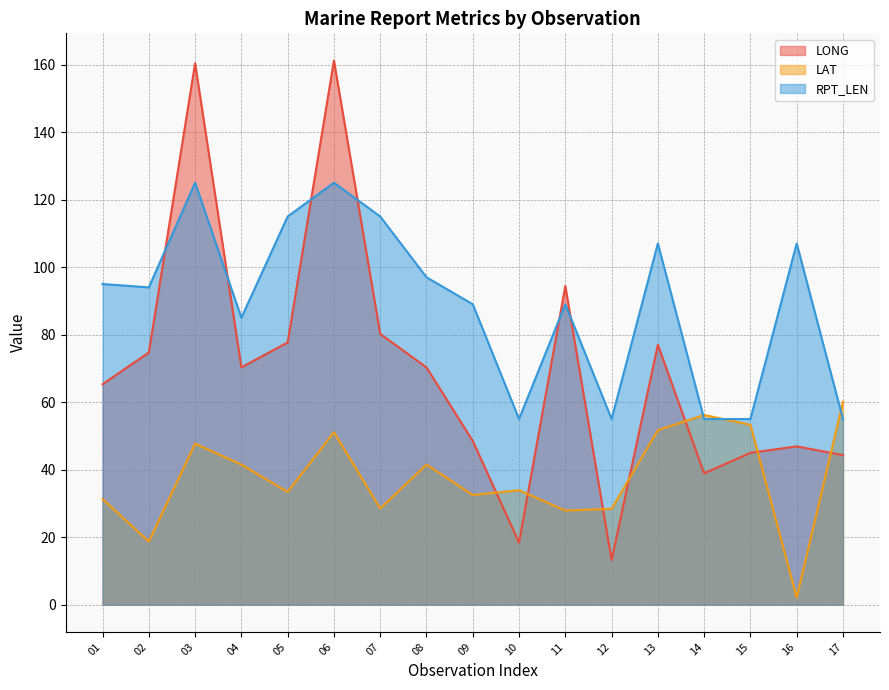

Reading left to right, transcribe all the data shown in this chart.

LONG: 01=65.3	02=74.7	03=160.4	04=70.3	05=77.7	06=161.2	07=80.2	08=70.3	09=48.5	10=18.4	11=94.4	12=13.2	13=77.0	14=38.9	15=45.0	16=46.9	17=44.3
LAT: 01=31.3	02=18.7	03=47.7	04=41.5	05=33.4	06=51.1	07=28.5	08=41.5	09=32.5	10=33.9	11=27.9	12=28.4	13=51.7	14=56.2	15=53.3	16=2.1	17=60.1
RPT_LEN: 01=95.0	02=94.0	03=125.0	04=85.0	05=115.0	06=125.0	07=115.0	08=97.0	09=89.0	10=55.0	11=89.0	12=55.0	13=107.0	14=55.0	15=55.0	16=107.0	17=55.0